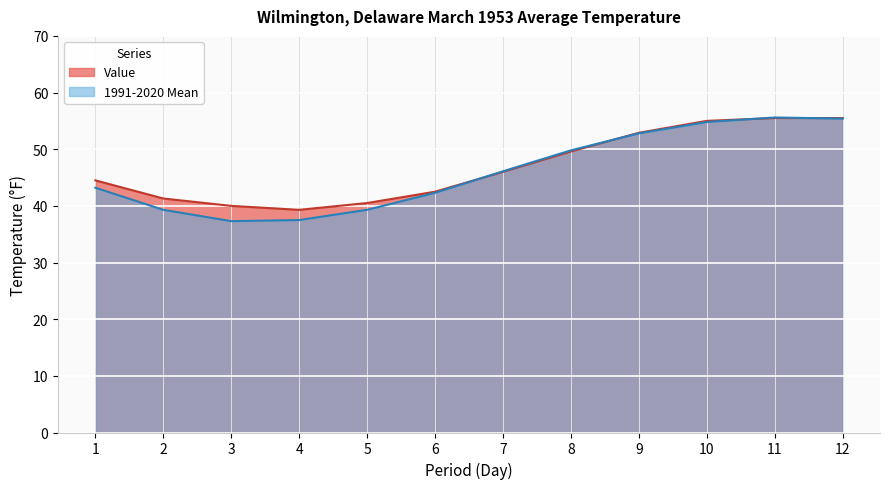

List the labels in order of 1991-2020 Mean value, largest first.

11, 12, 10, 9, 8, 7, 1, 6, 2, 5, 4, 3